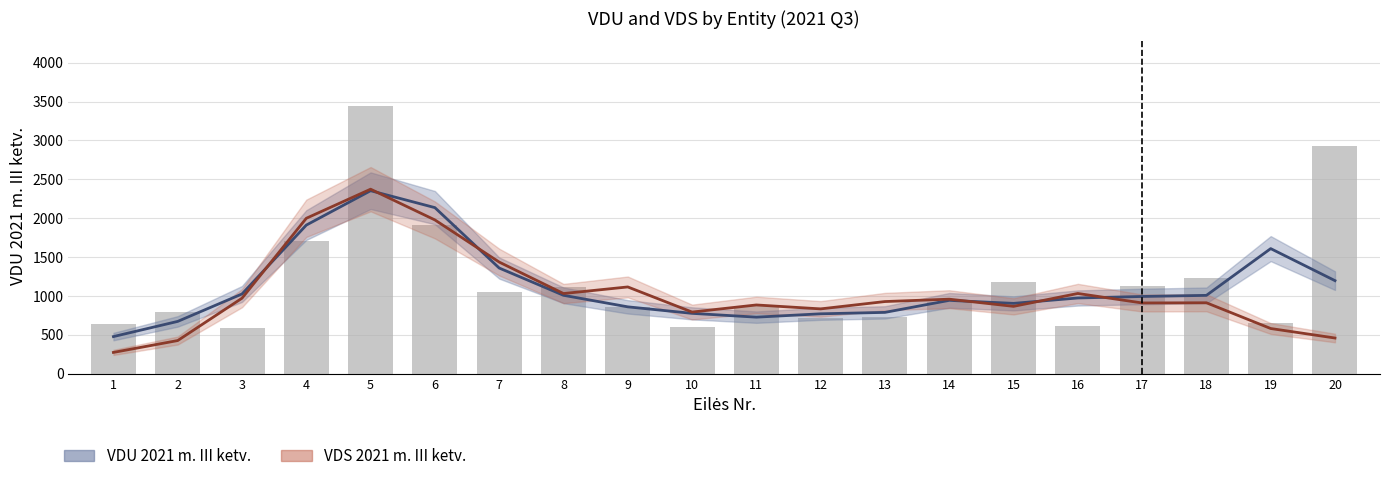

What is the sum of all values?

23705.4